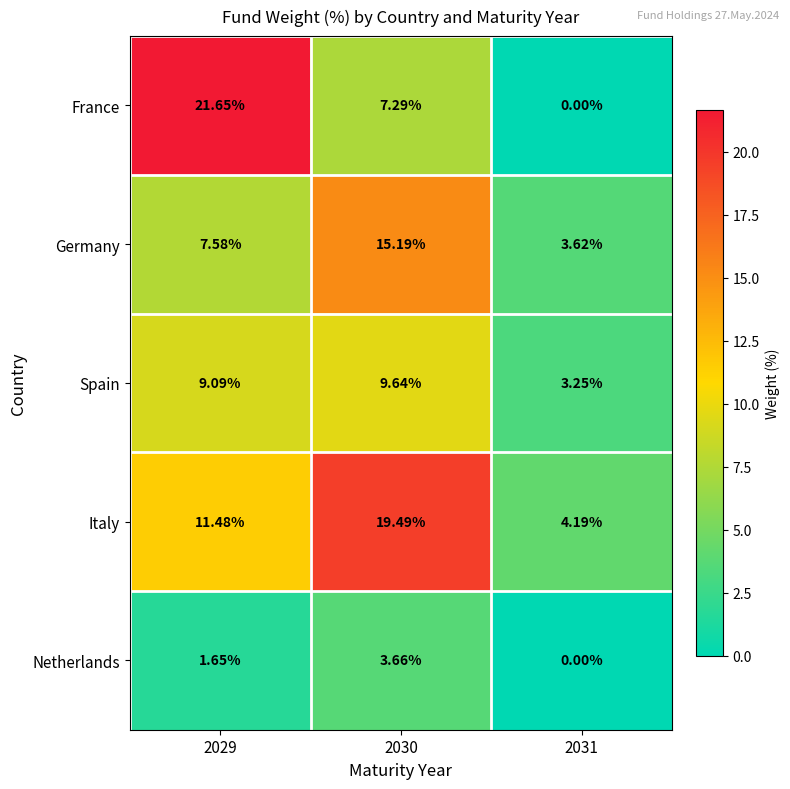

Is the value of Spain at 2030 greater than the value of Netherlands at 2030?

Yes